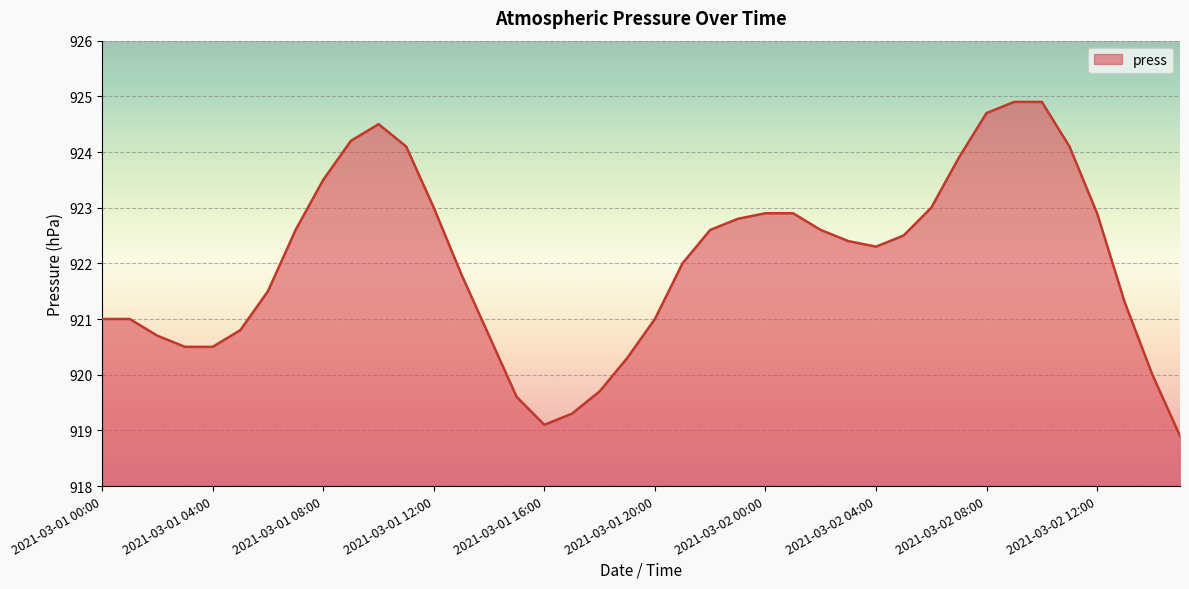

What is the maximum value shown in the chart?

924.9